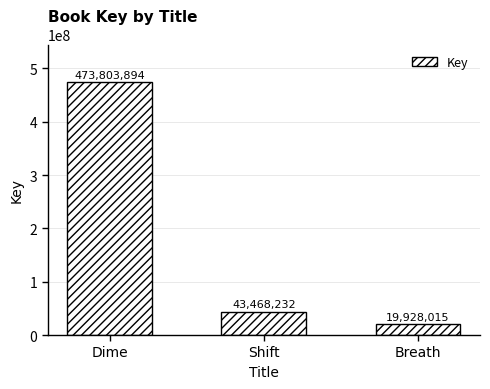

What is the label of the 1st bar from the left?

Dime